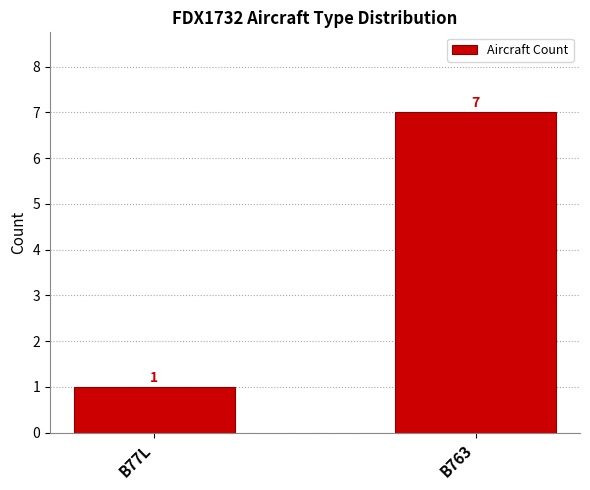

Reading left to right, what are all the values shown in this chart?

B77L=1	B763=7